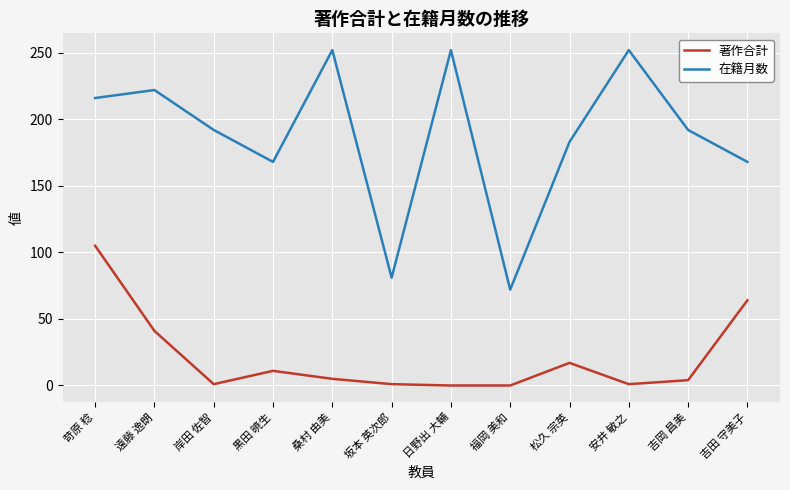

What is the difference between the second highest and minimum values in the 著作合計 series?

64